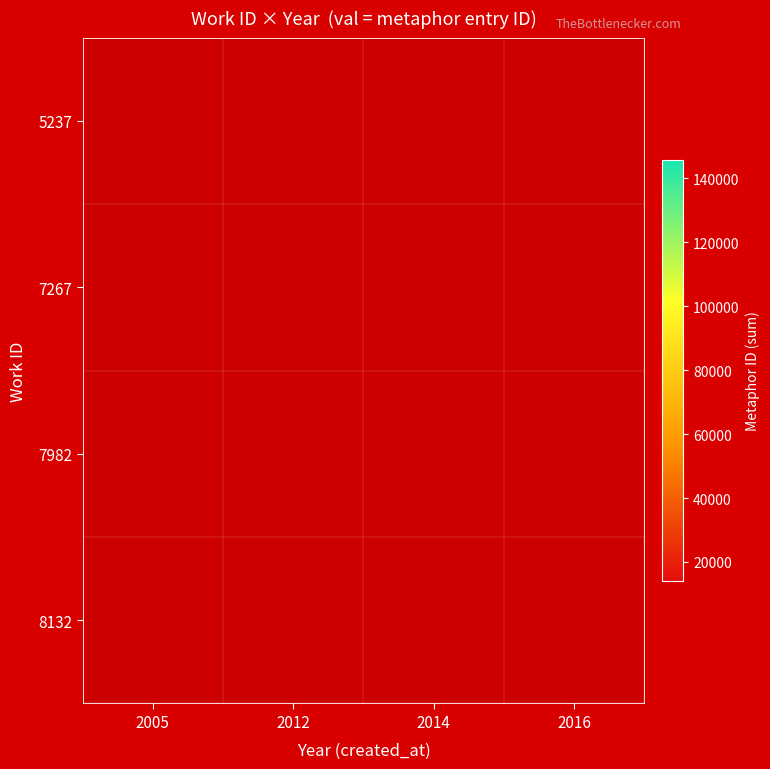

What is the maximum value shown in the chart?

145713.0